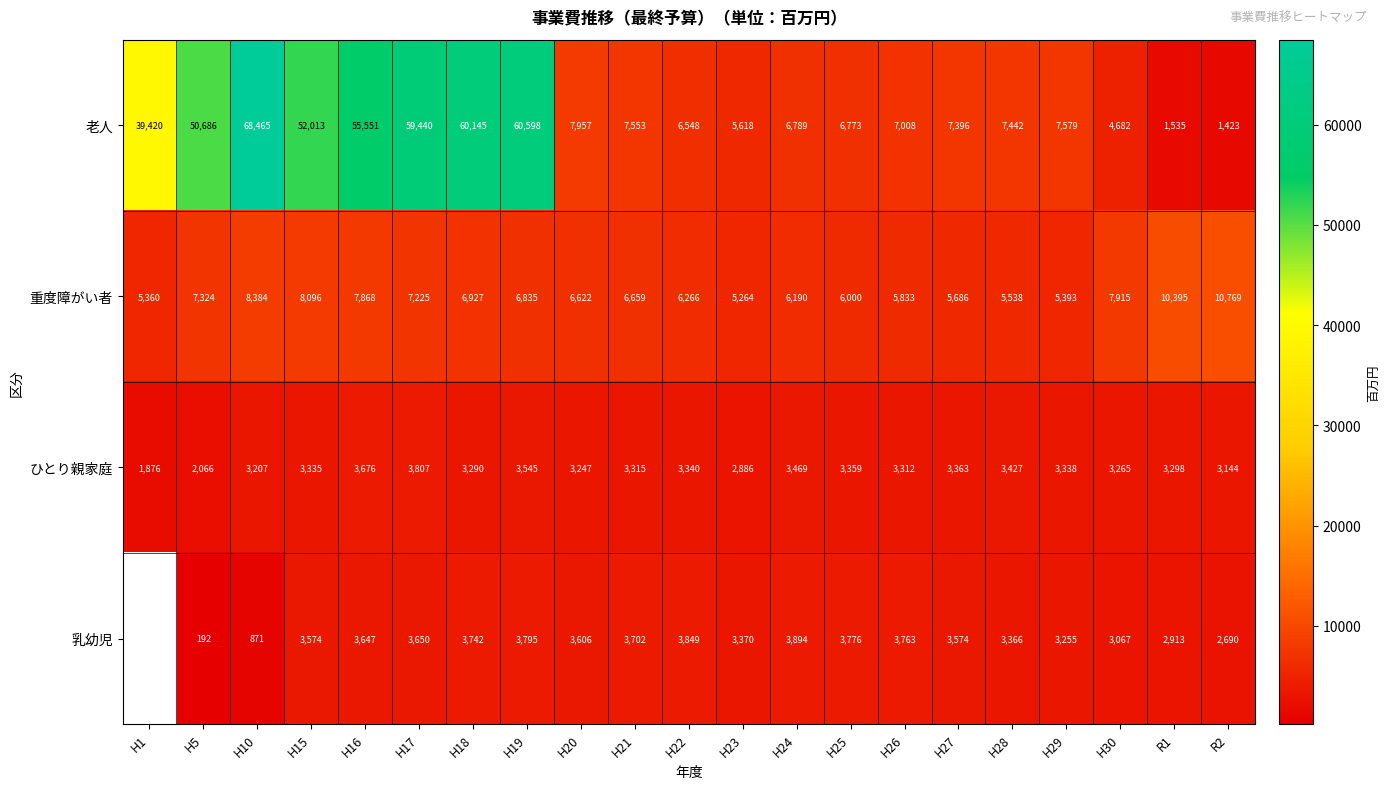

Where is 老人 nearest to the value 34944?

H1